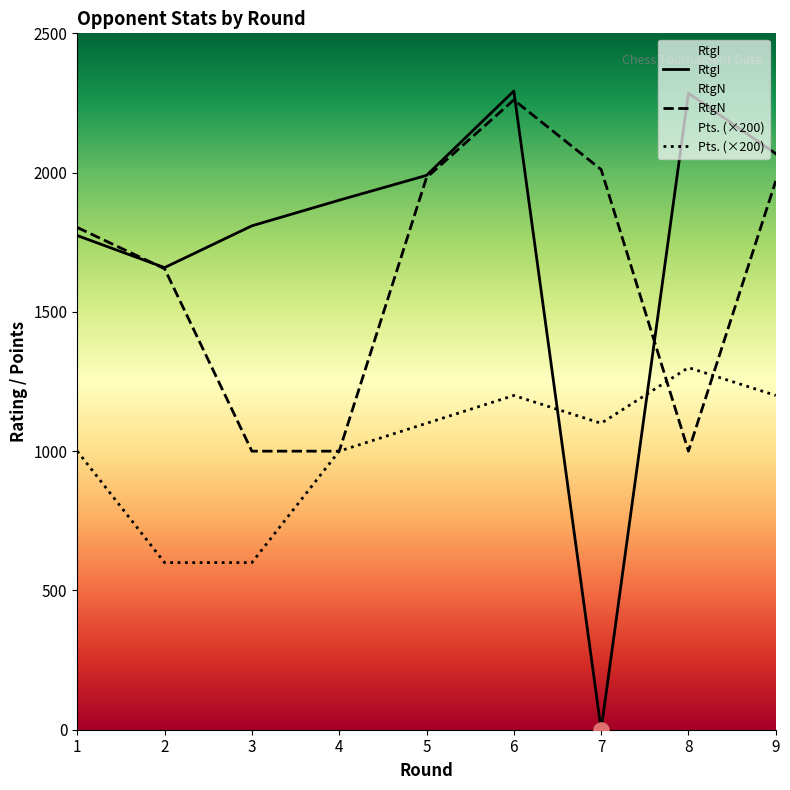

Which series reaches the minimum Y coordinate?

RtgI